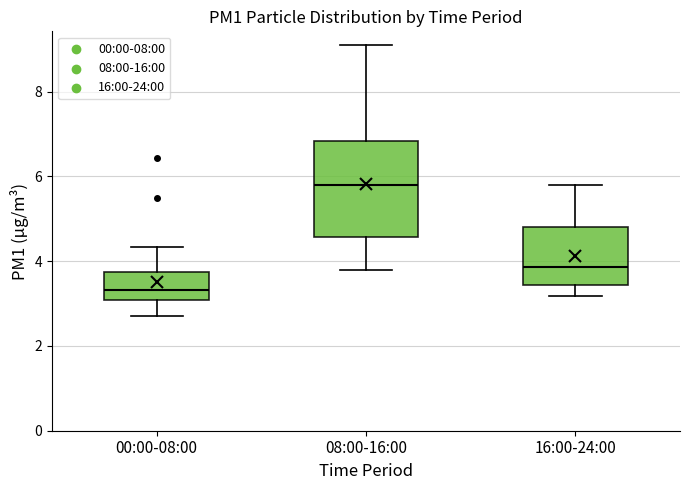

Which box has the highest median line?

08:00-16:00